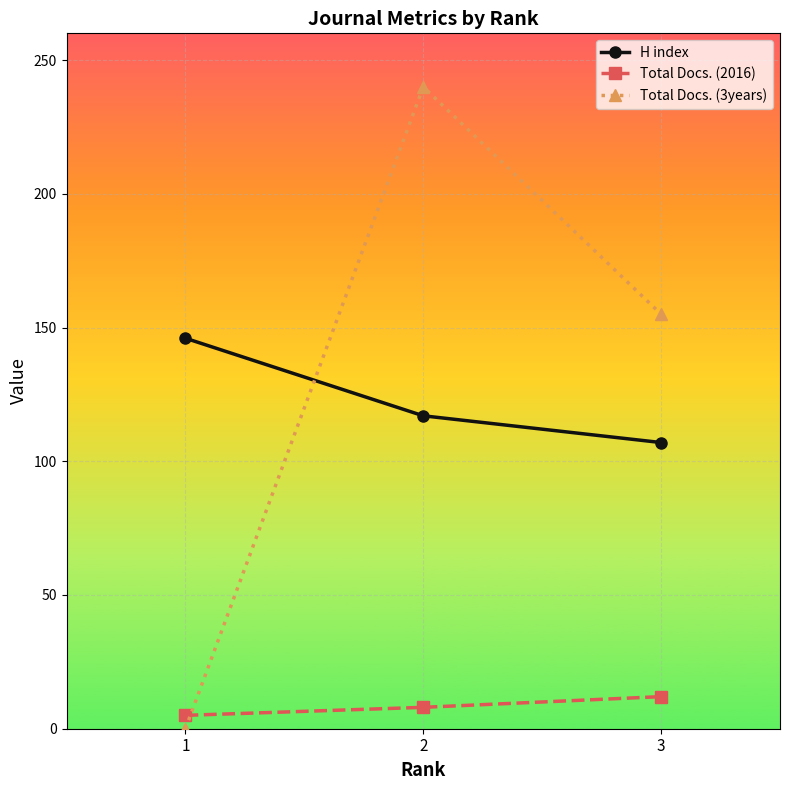

What is the average value of the Total Docs. (2016) series?

8